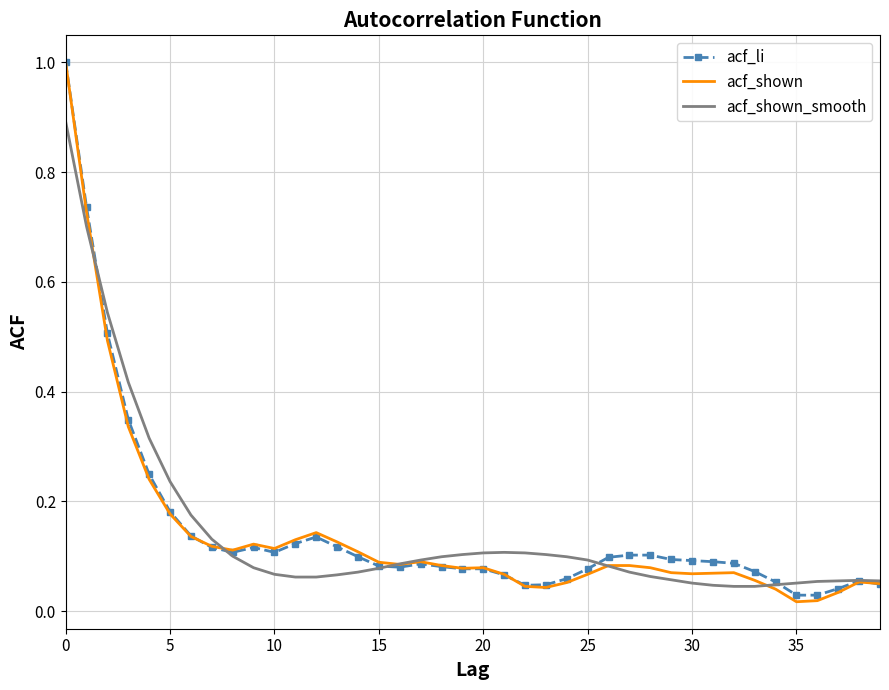

What is the maximum value shown in the chart?

1.0